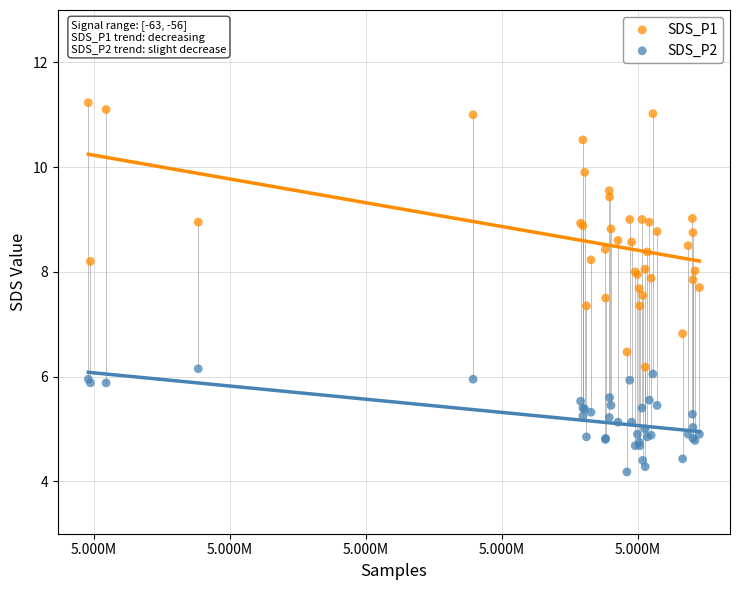

Across all series, what Y value is closest to 7?

6.8